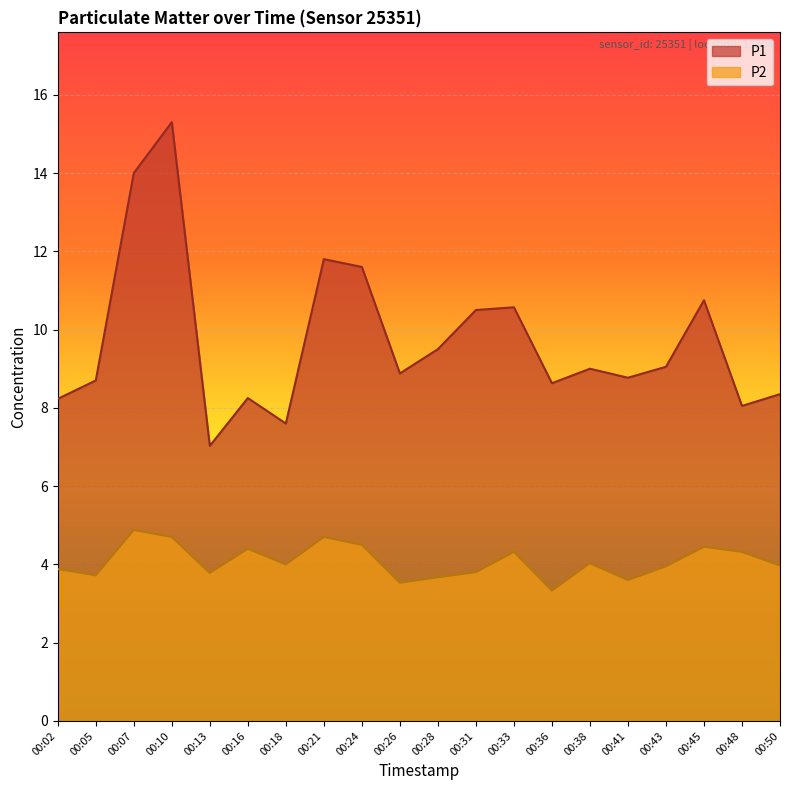

Which series has the widest spread of values?

P1